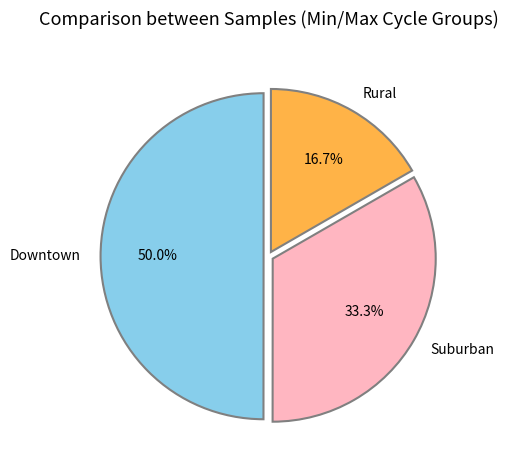

Count the number of slices in the pie.

3